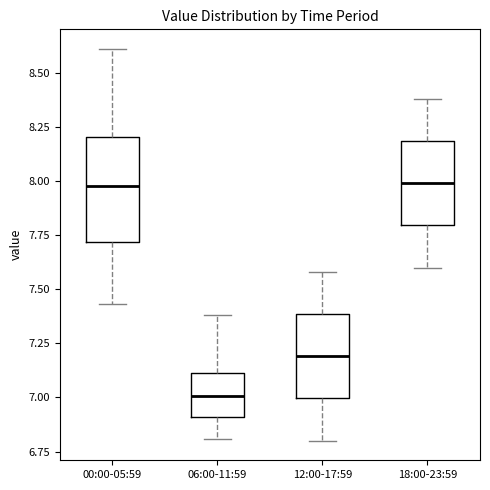

Where does the upper whisker of the box for 12:00-17:59 end on the y-axis? The values are not printed on the chart, so give them approximately, as read against the axis.

7.60